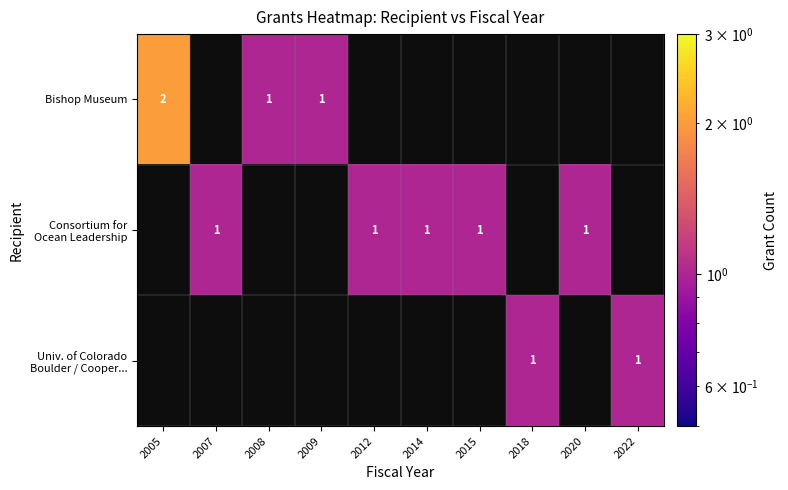

Is it true that Bishop Museum equals 3 at 2005?

False